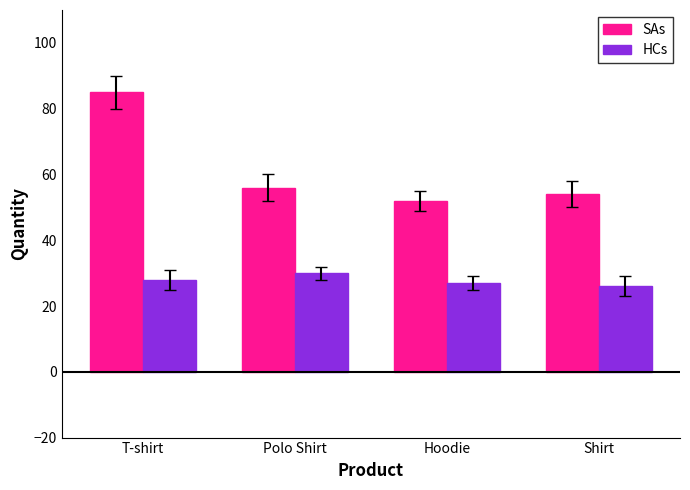

Rank the series by their average value, from lowest to highest.

HCs, SAs